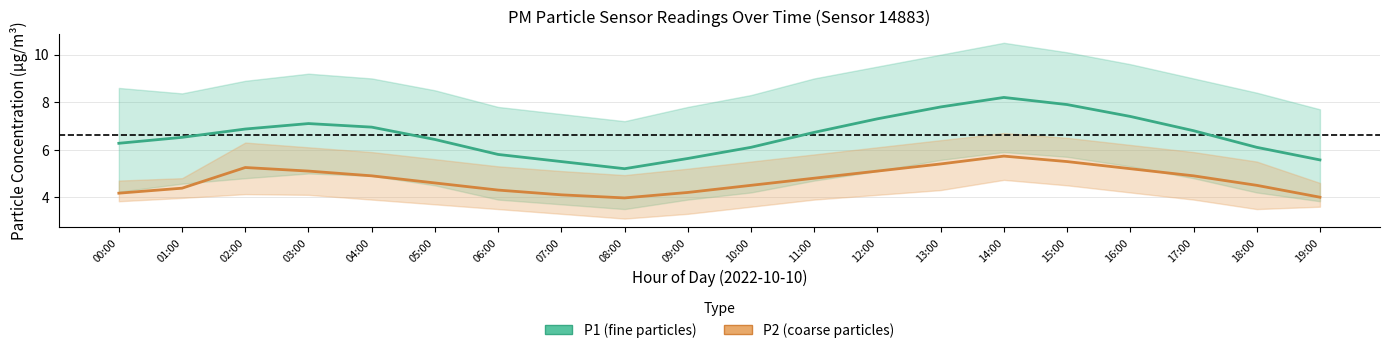

What position from the right is 02:00?

18